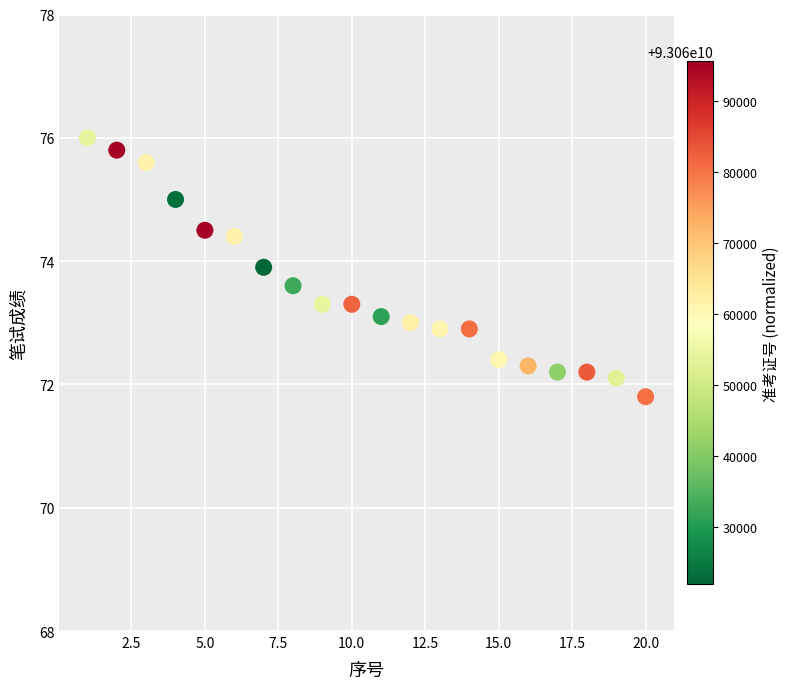

What is the range of Y values (max minus min)?

4.2